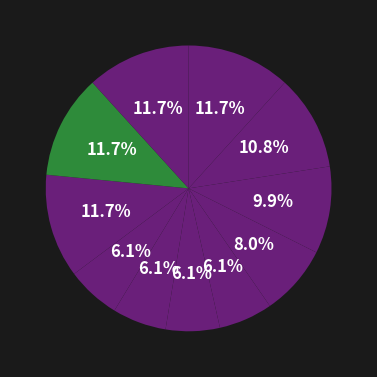

How many slices are in this pie chart?

11